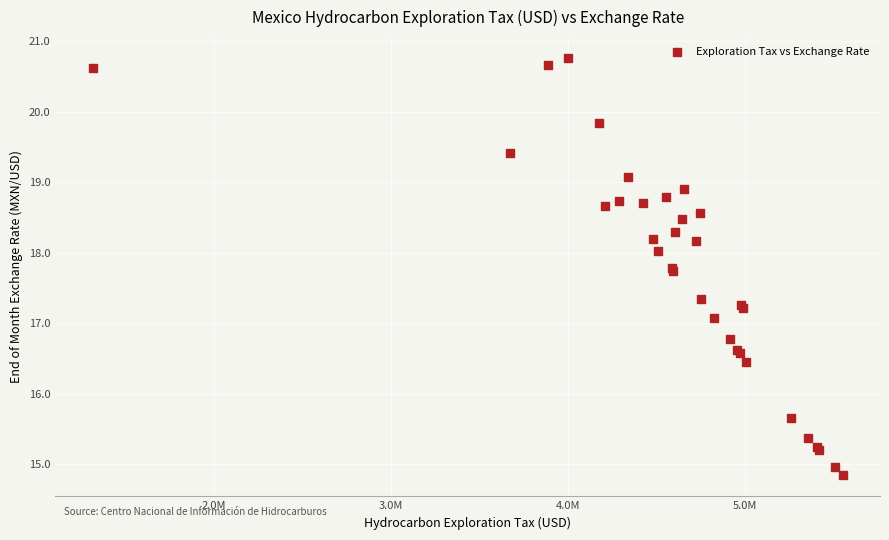

What Y value in the scatter plot is closest to 17?

17.1